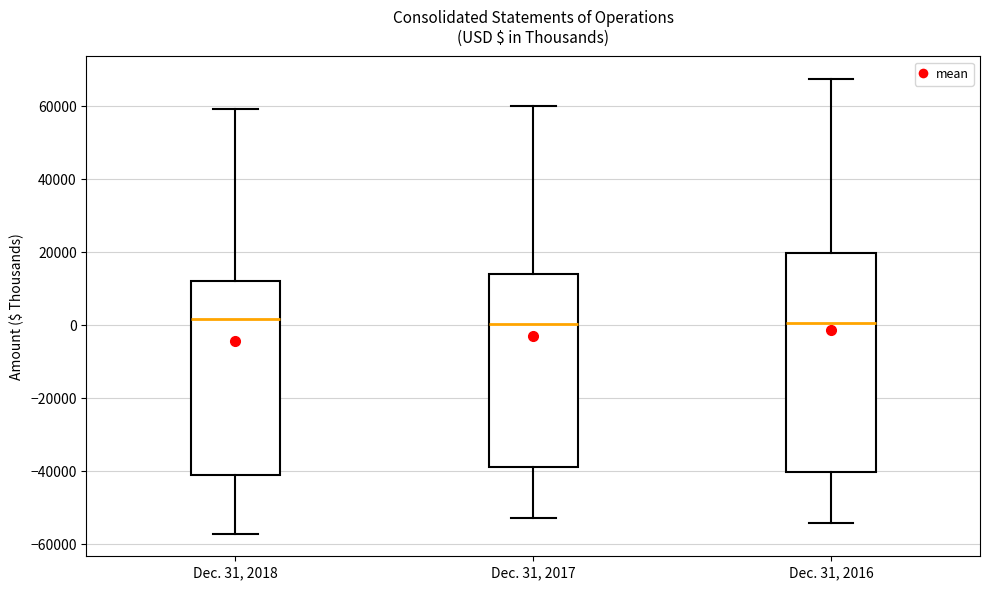

Reading left to right, transcribe this box plot: for each box, give where its median line is, the range the box spans, and where its two whiskers end, as read against the y-axis. The values are not printed on the chart, so give them approximately, as read against the axis.

Dec. 31, 2018: median 2000, box -42000 to 12000, whiskers -58000 to 60000
Dec. 31, 2017: median 0, box -38000 to 14000, whiskers -52000 to 60000
Dec. 31, 2016: median 0, box -40000 to 20000, whiskers -54000 to 68000